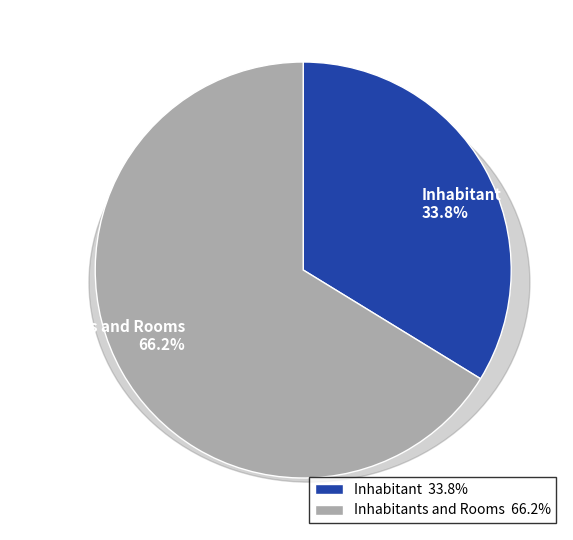

What is the largest slice in the pie chart?

Inhabitants and Rooms